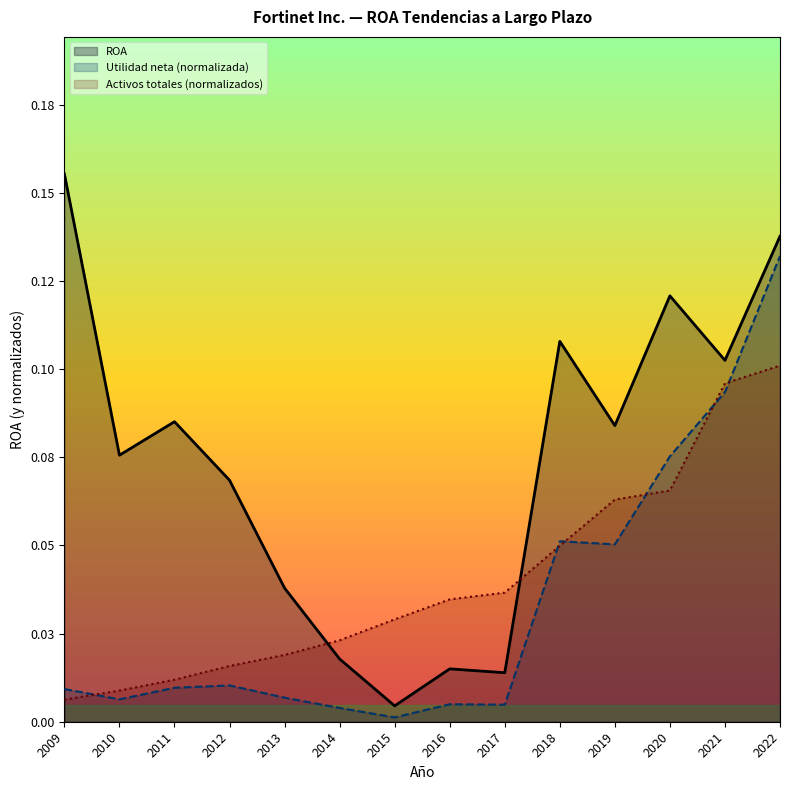

True or false: ROA has more than 1 points higher than both neighbors.

True